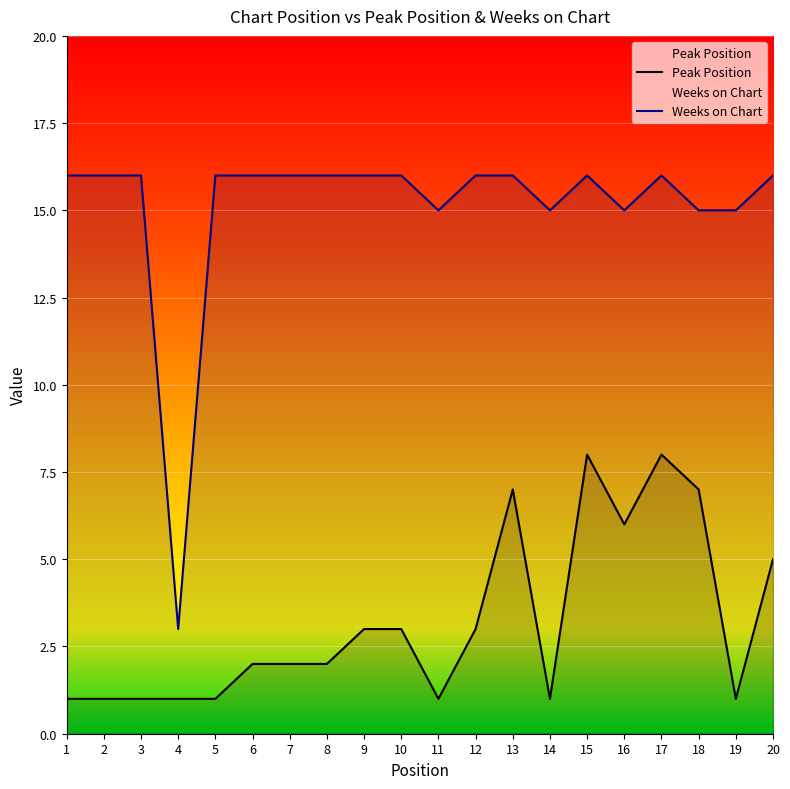

Which category has the highest value across all series?

1